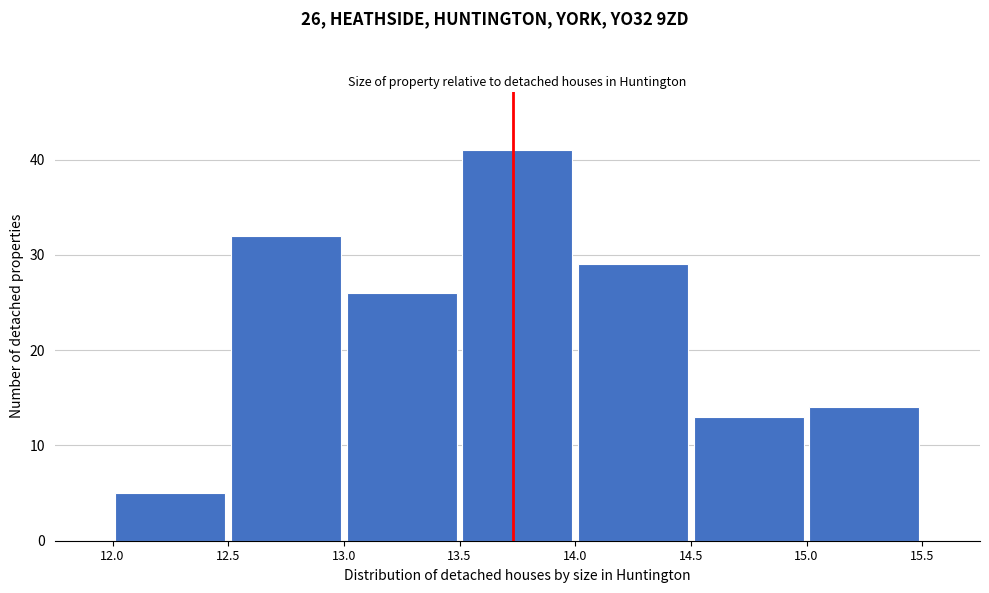

Over which range of the x-axis is the bar tallest?

13.5 to 14.0